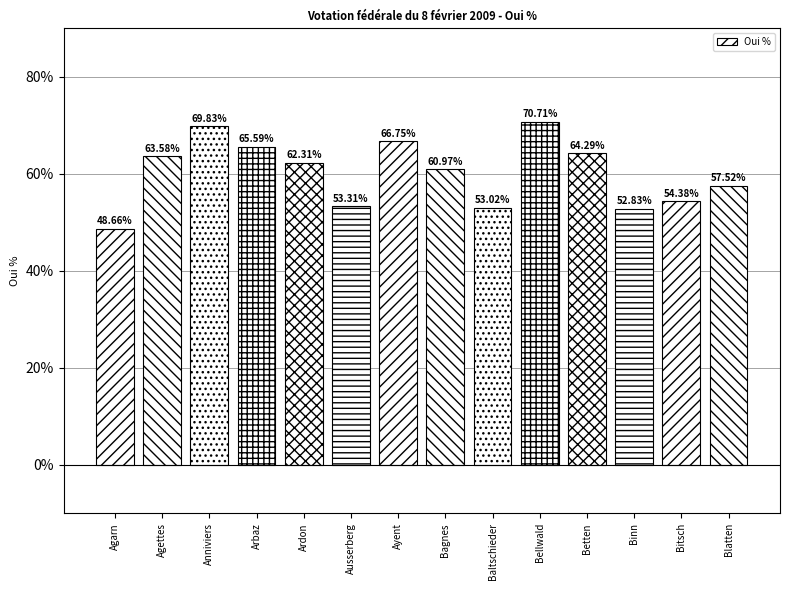

What is the value of the 13th bar from the left?

54.4